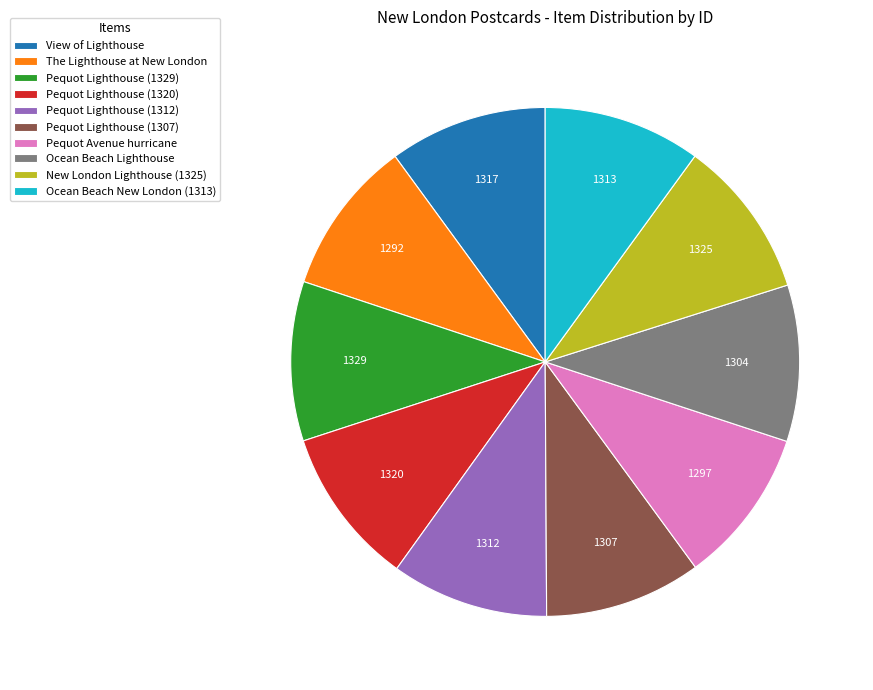

Is the sum of Pequot Lighthouse (1307) and Pequot Avenue hurricane greater than half?

No